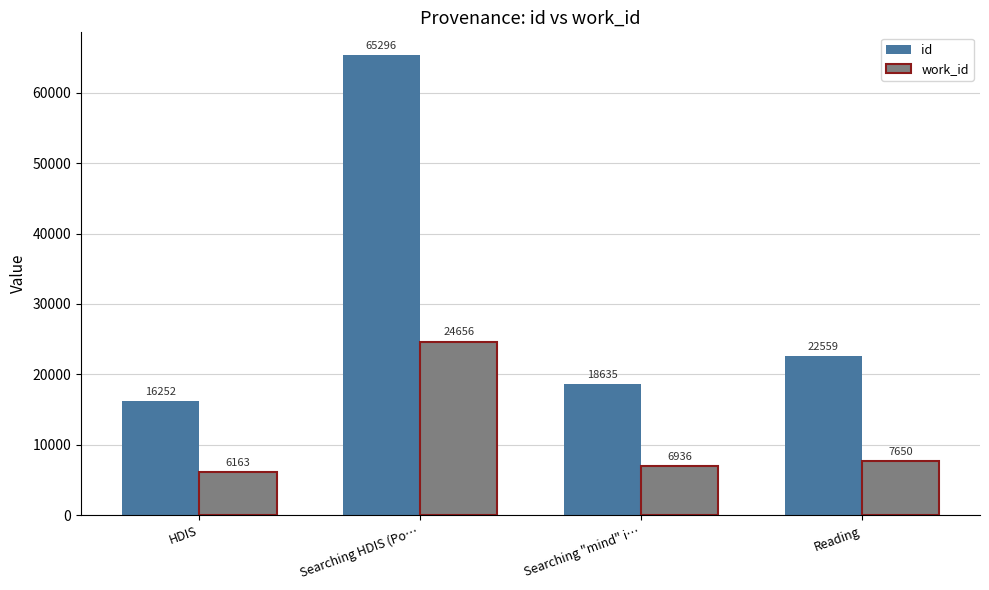

How many bars are there in total?

8